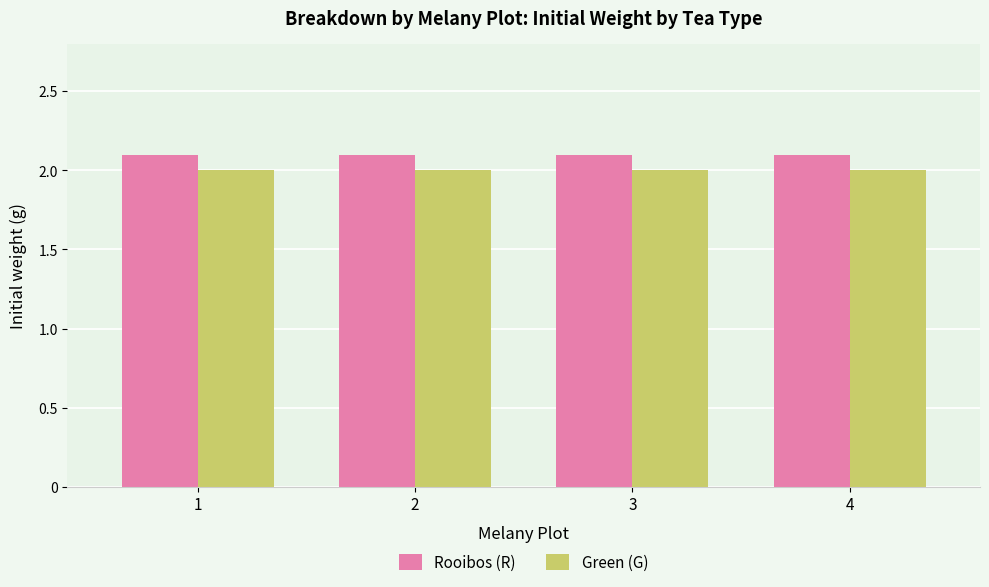

The value of Rooibos (R) at 3 is 2.1. True or false?

True